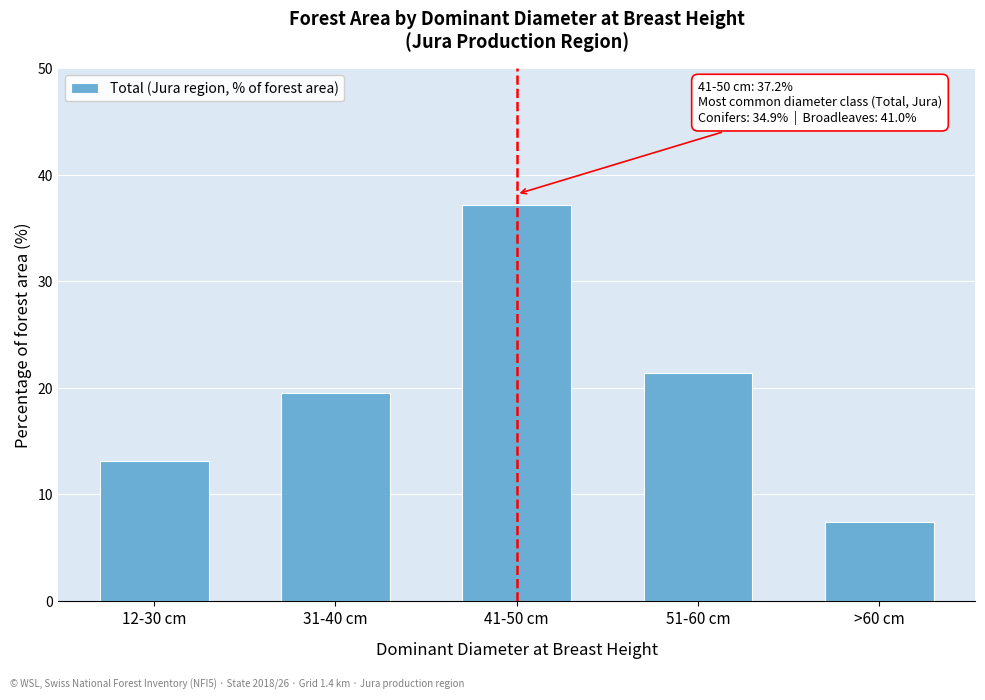

Reading right to left, transcribe all the data shown in this chart.

7.4	21.4	37.2	19.5	13.1